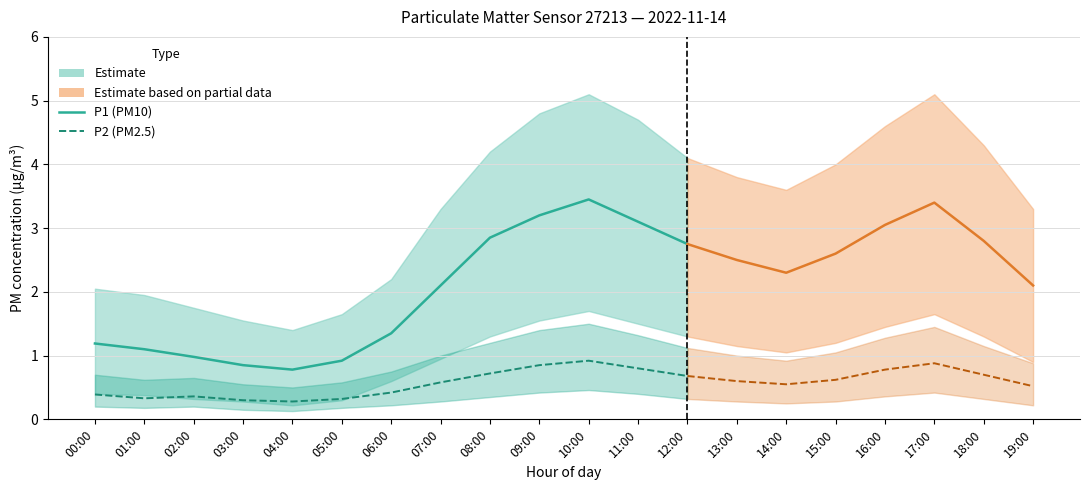

Does the chart have visible grid lines?

Yes